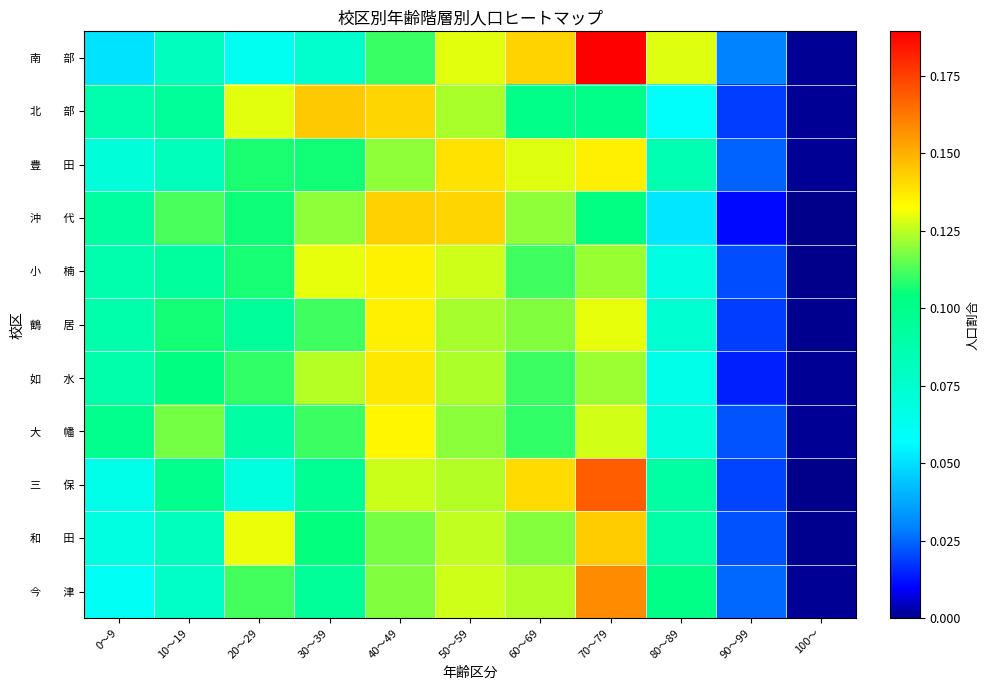

Which series has the largest total across all categories?

南 部